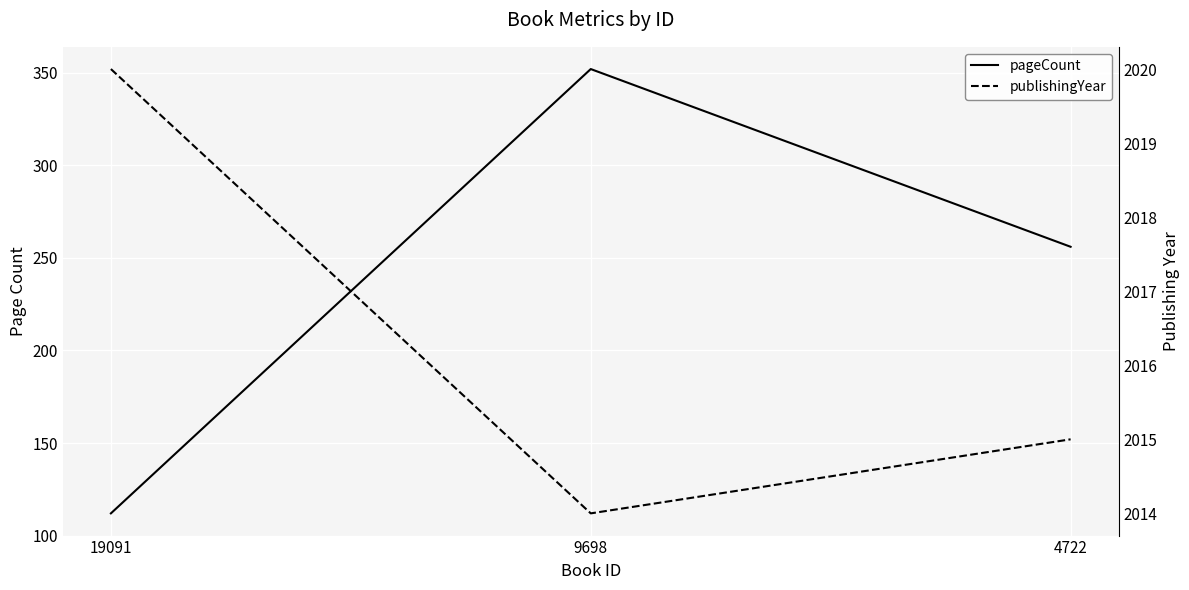

What is the value of the publishingYear point at the 3rd from the left?

2015